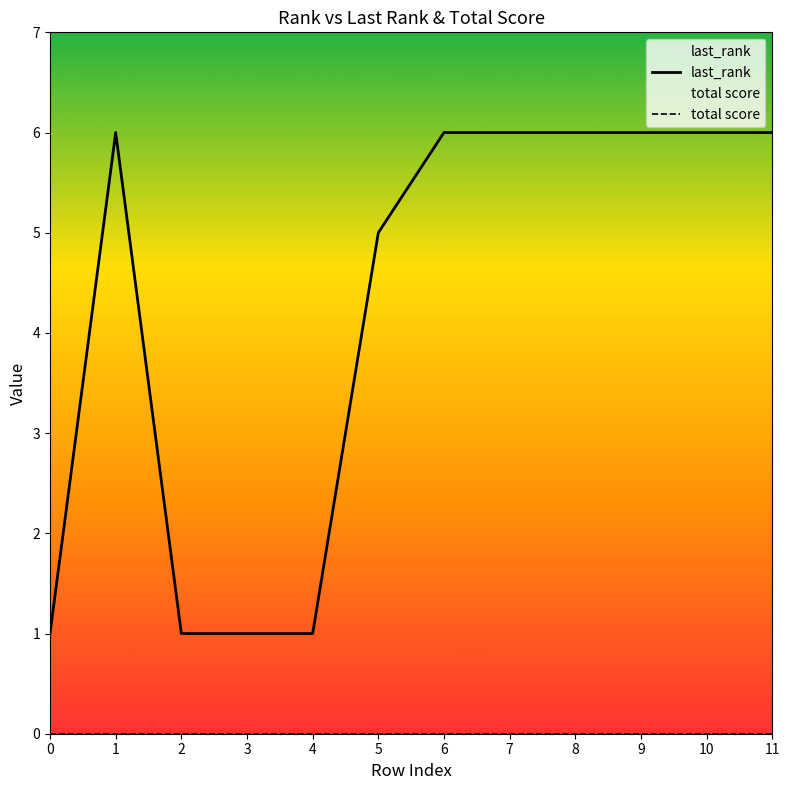

What are all the series names shown in the legend?

last_rank, total score